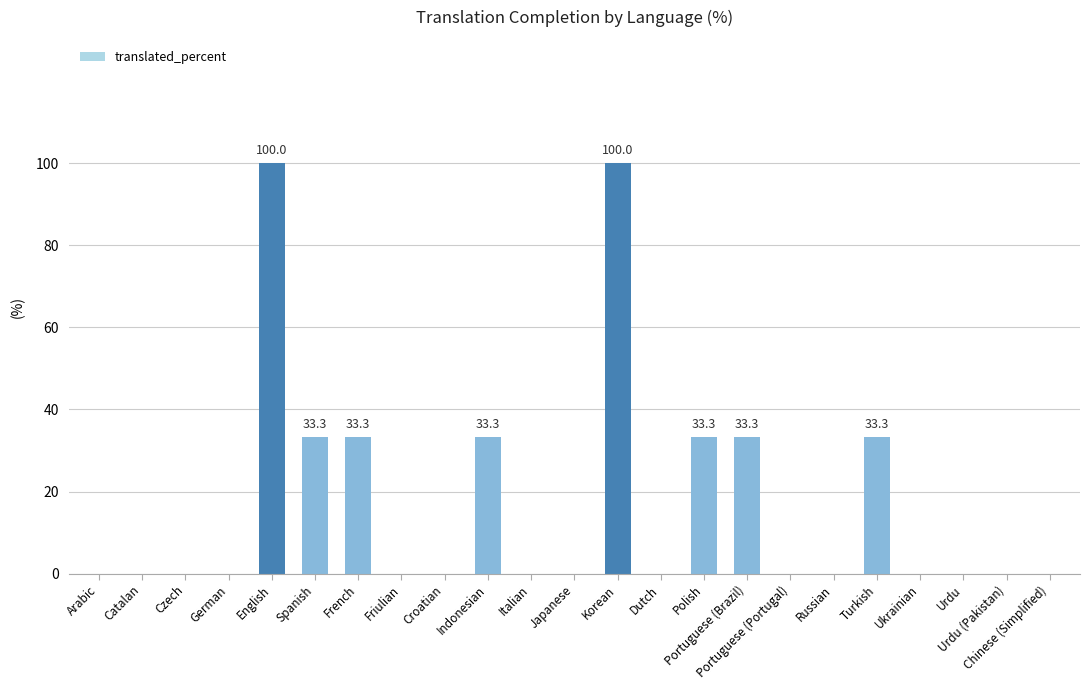

Approximately how many times larger is the value at Portuguese (Brazil) compared to English?

0.3